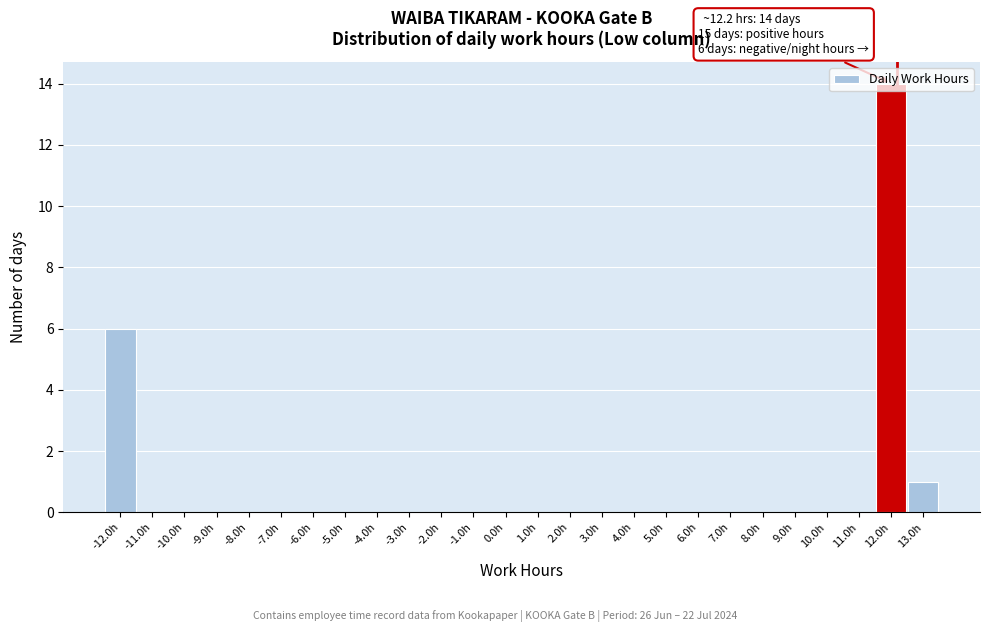

Which range on the x-axis has the tallest bar?

11.5 to 12.5